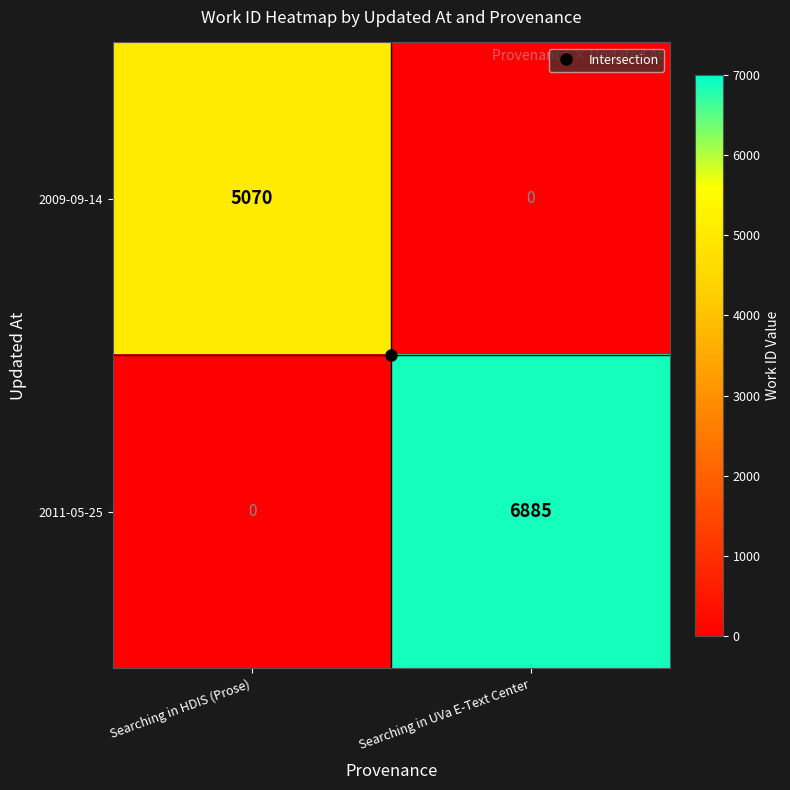

What is the average value of the 2009-09-14 series?

2535